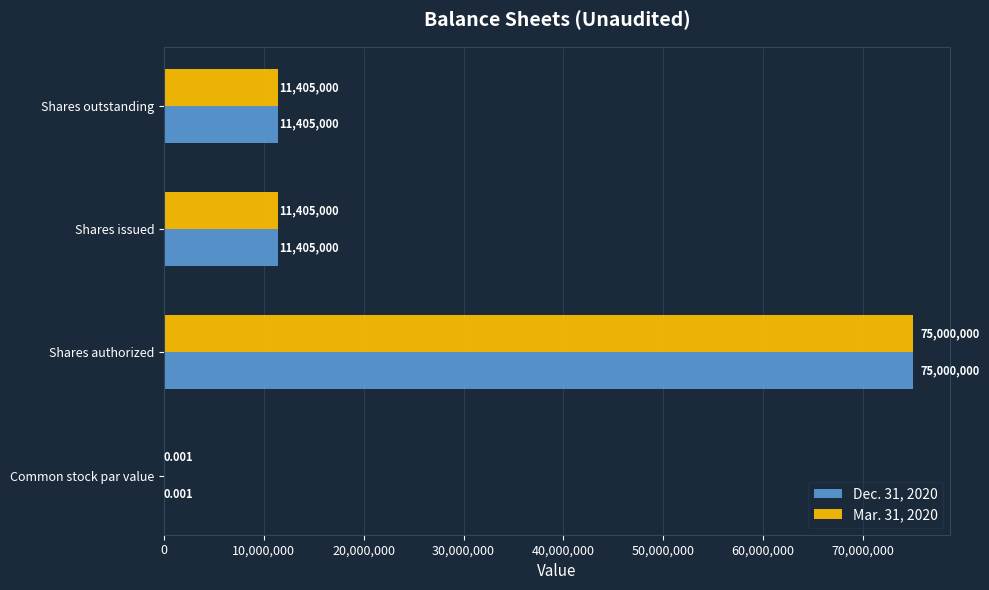

What is the average value of the Mar. 31, 2020 series?

24452500.0